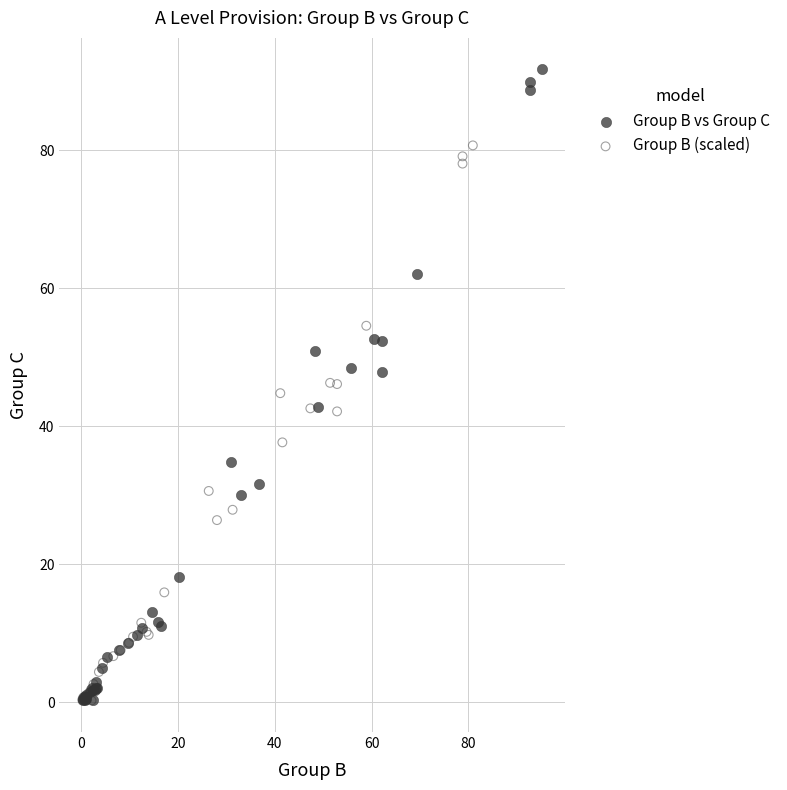

Which series has the largest Y range (max minus min)?

Group B vs Group C